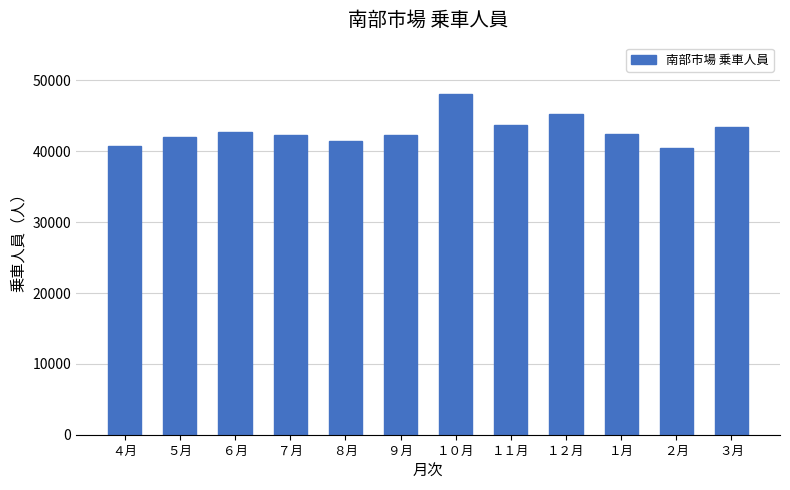

What is the difference between the values at ４月 and １２月?

4540